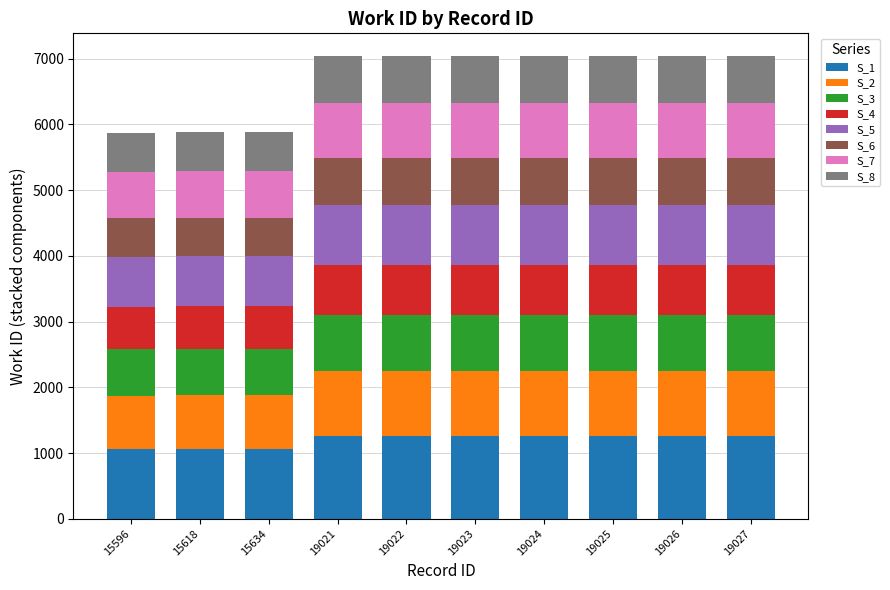

True or false: S_1 has a value of 1723 at 19024.

False